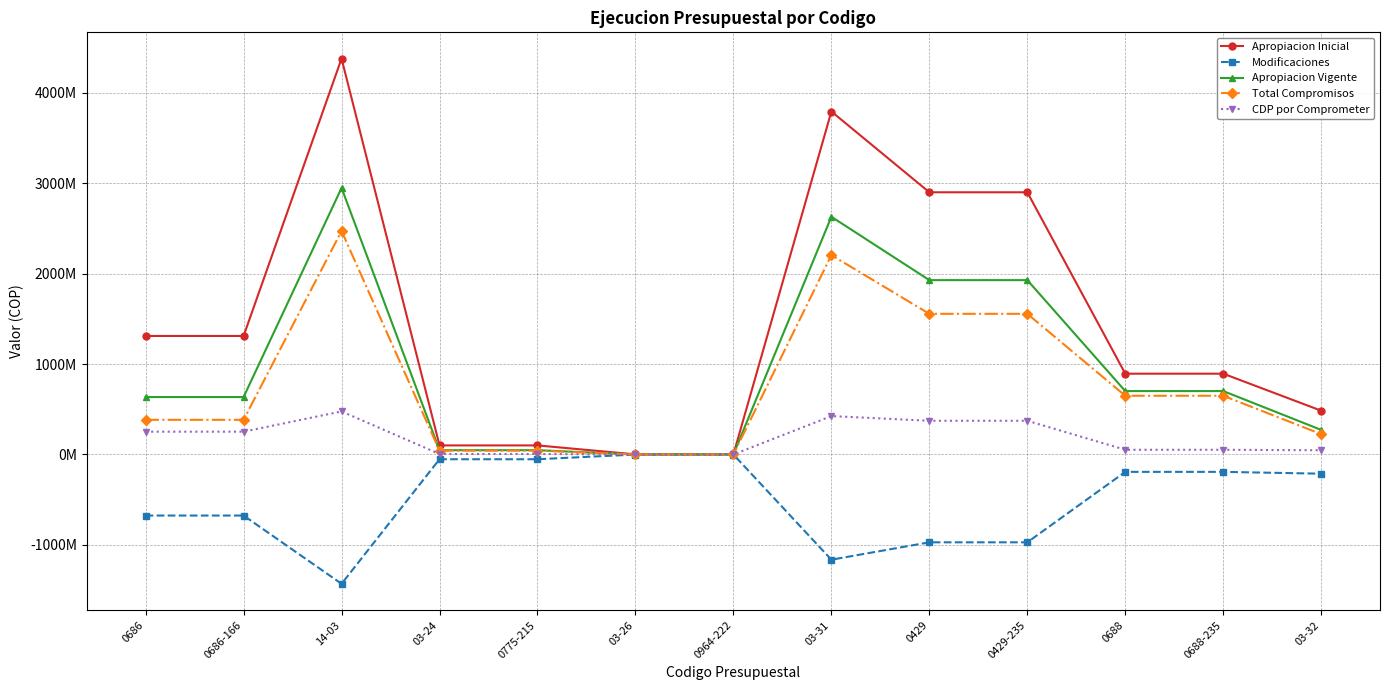

The value of Apropiacion Vigente at 03-24 is 70769375. True or false?

False